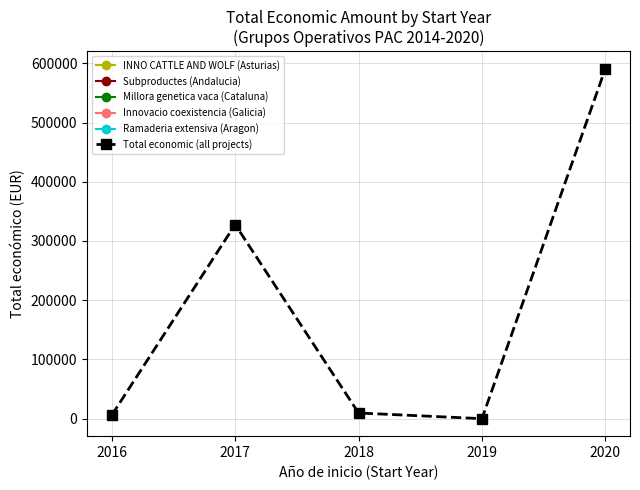

Reading right to left, what are all the values shown in this chart?

590909	0	9573	327744	6000